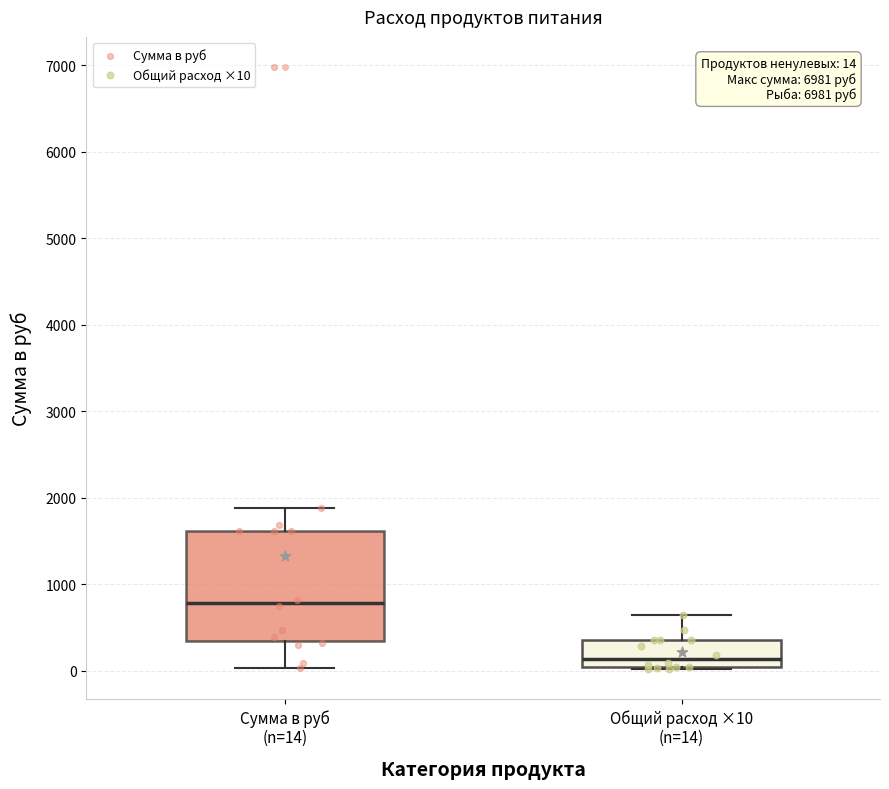

Comparing the boxes themselves (not the whiskers), which one is the tallest?

Сумма в руб (n=14)